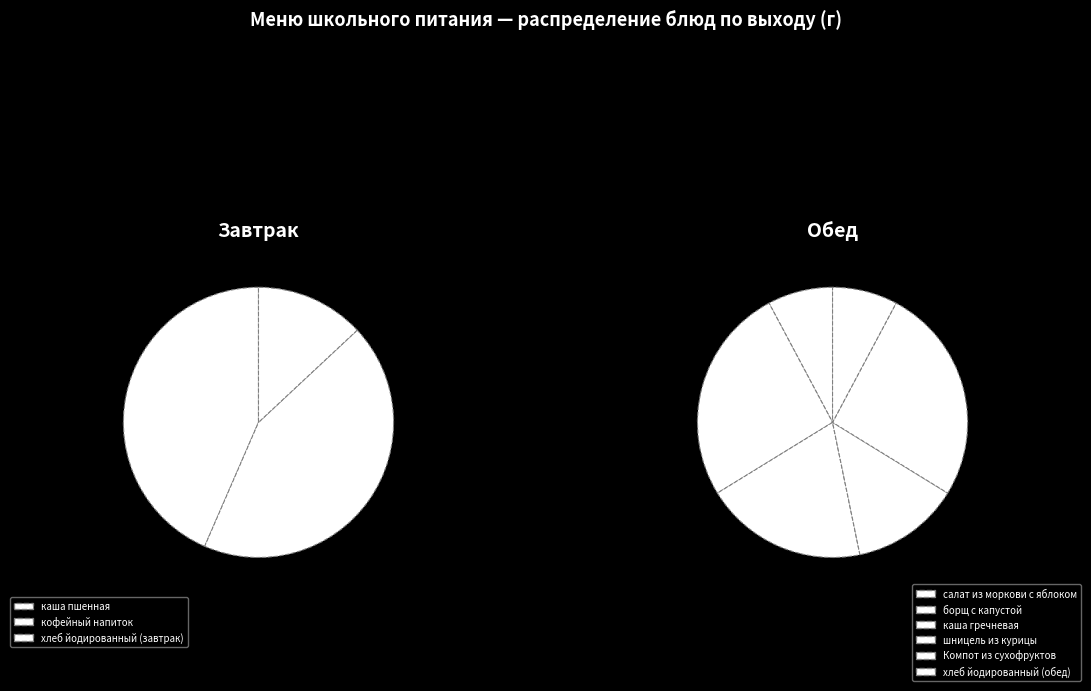

Is it true that шницель из курицы is 8% of the pie?

True